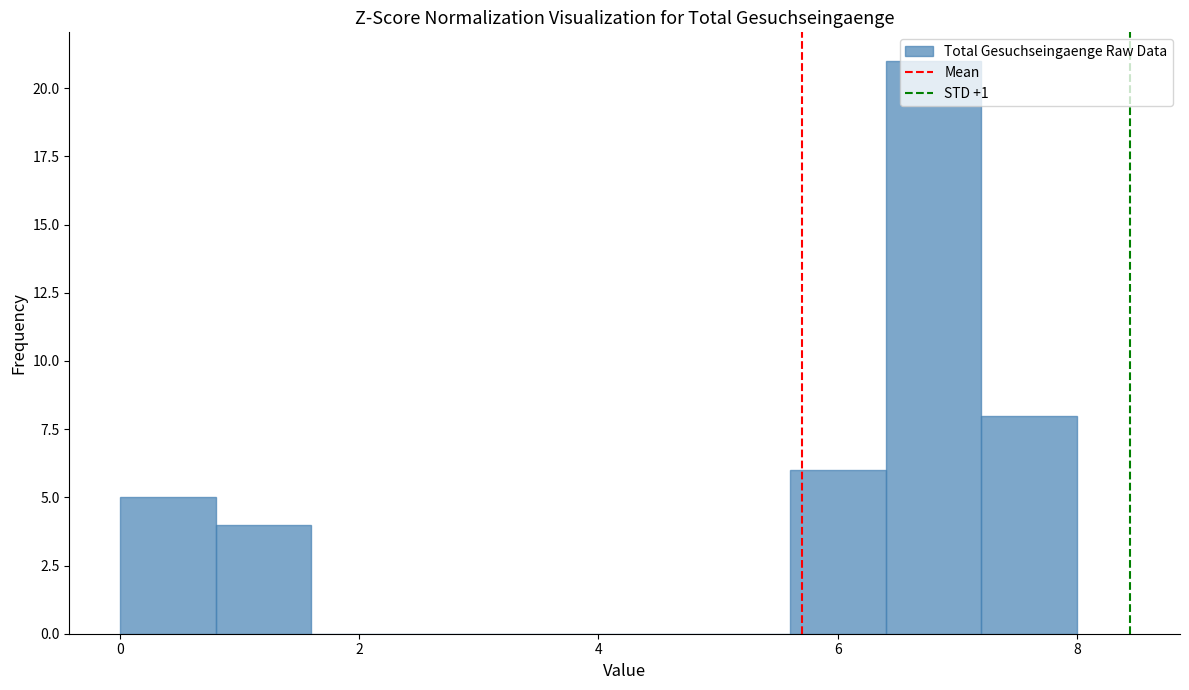

Reading left to right, list every bar in this chart as the range it spans on the x-axis followed by its height. The values are not printed on the chart, so give them approximately, as read against the axis.

0.0 to 0.8: 5
0.8 to 1.6: 4
1.6 to 2.4: 0
2.4 to 3.2: 0
3.2 to 4.0: 0
4.0 to 4.8: 0
4.8 to 5.6: 0
5.6 to 6.4: 6
6.4 to 7.2: 21
7.2 to 8.0: 8